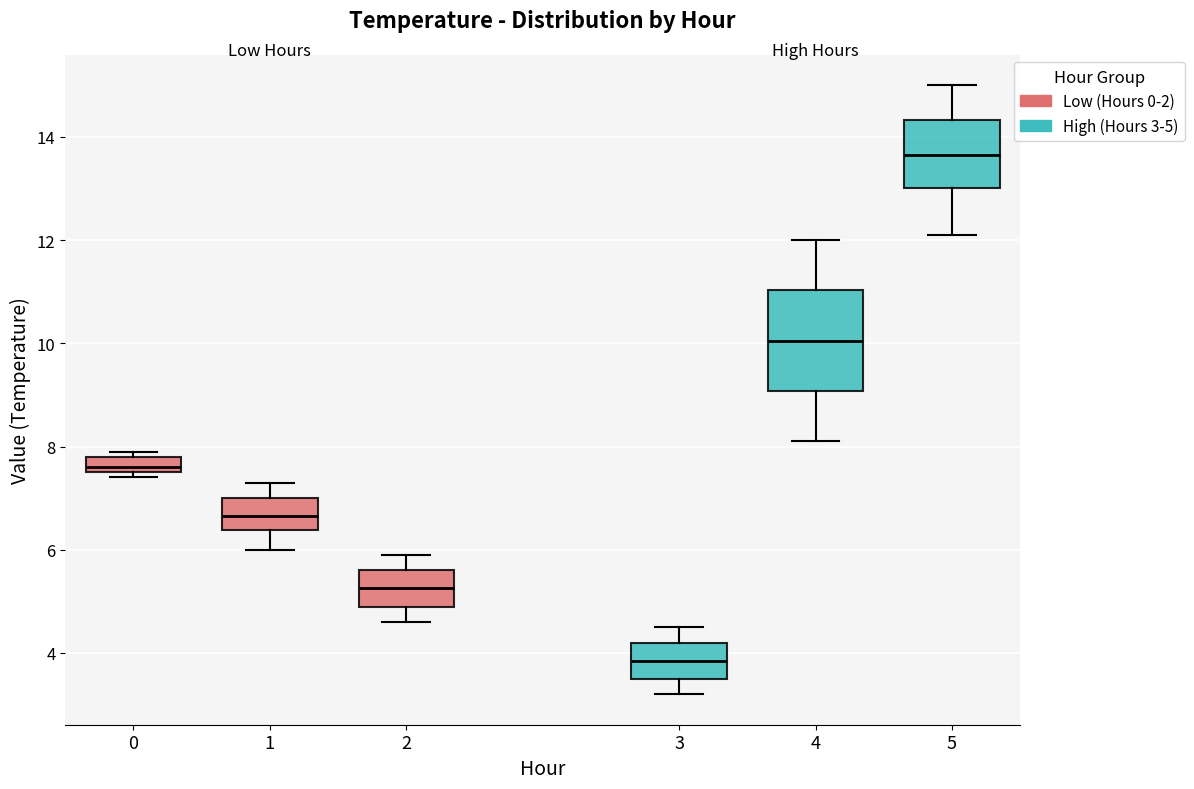

Which box has the highest median line?

5